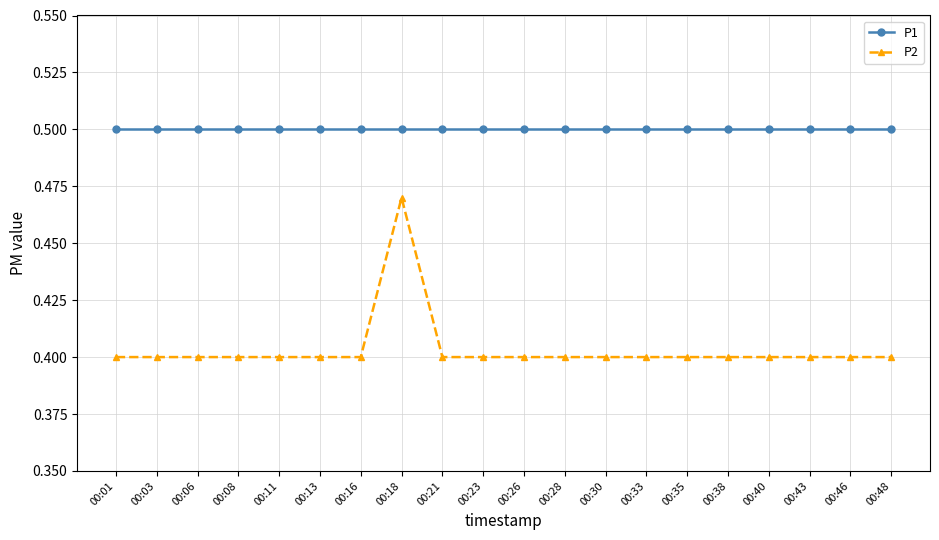

What is the sum of all P1 values?

10.0